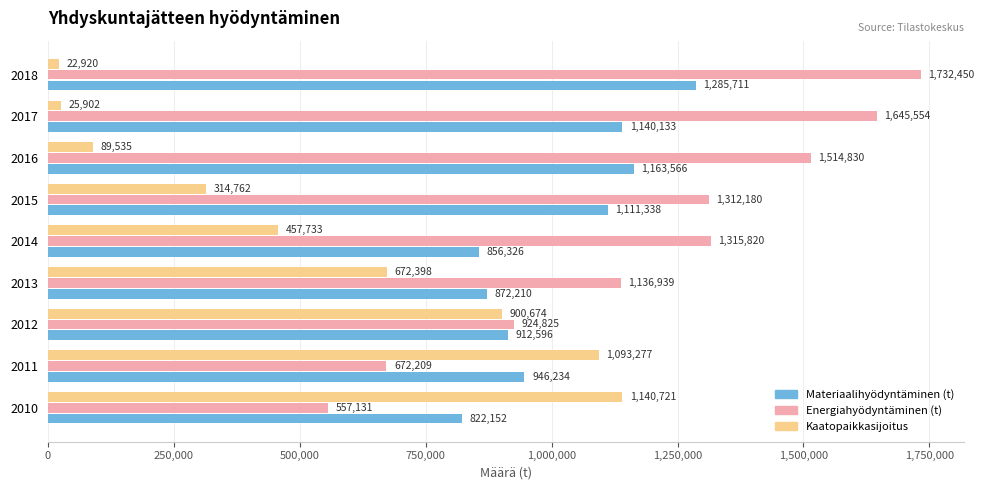

Which series has the largest range (max minus min)?

Energiahyödyntäminen (t)